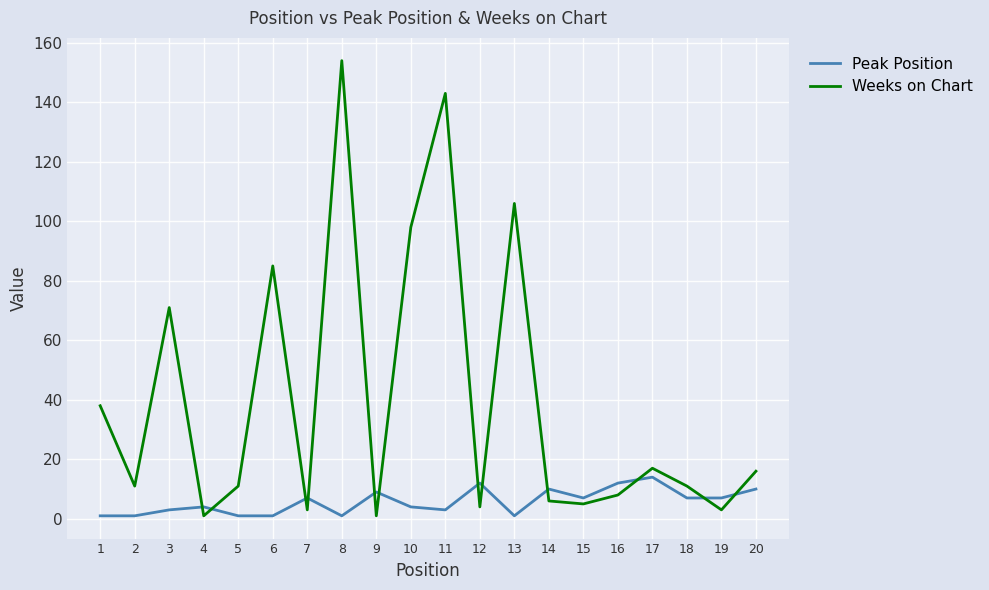

Between 10 and 15, which series saw the biggest shift?

Weeks on Chart